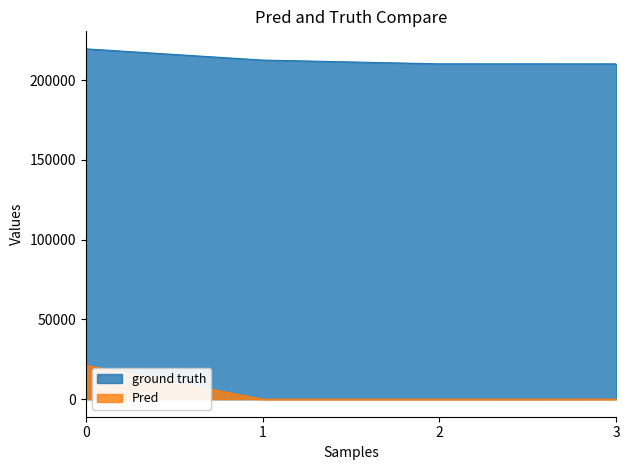

What is the sum of the ground truth values at 3 and 0?

429638